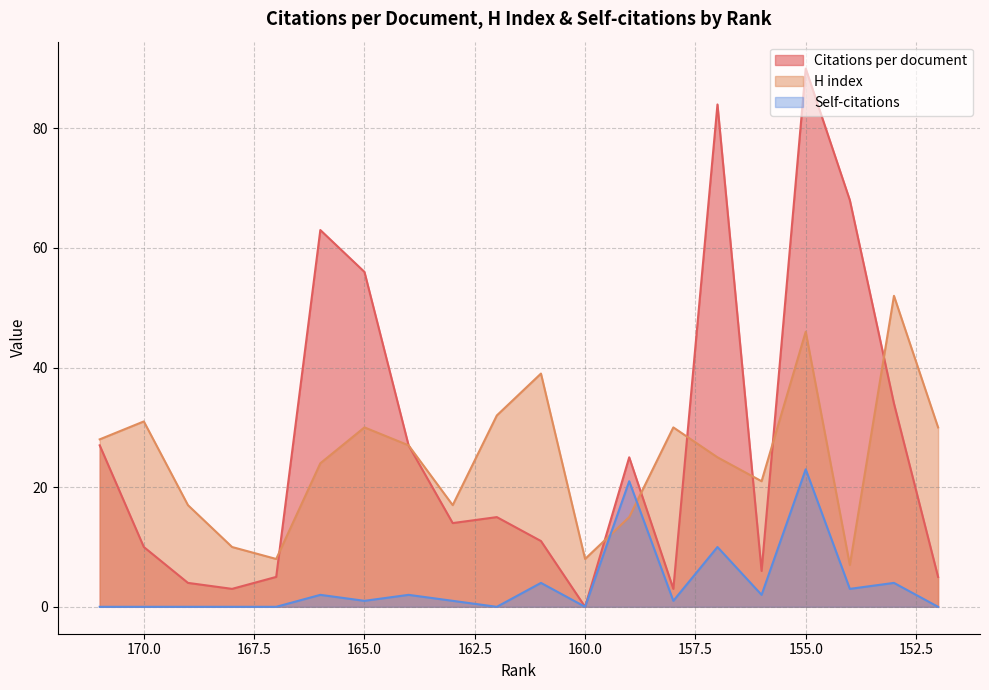

What is the sum of the Self-citations values at 159 and 168?

21